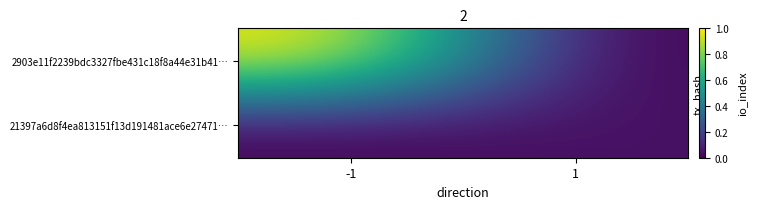

What is the spread (max minus min) of values at -1?

1.0